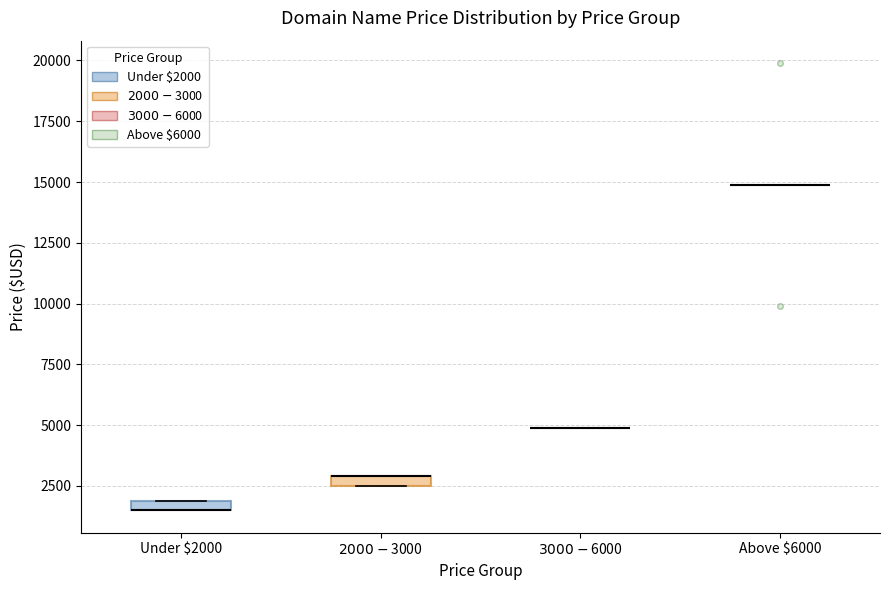

Where is the upper edge of the box for Under $2000 on the y-axis? The values are not printed on the chart, so give them approximately, as read against the axis.

2000